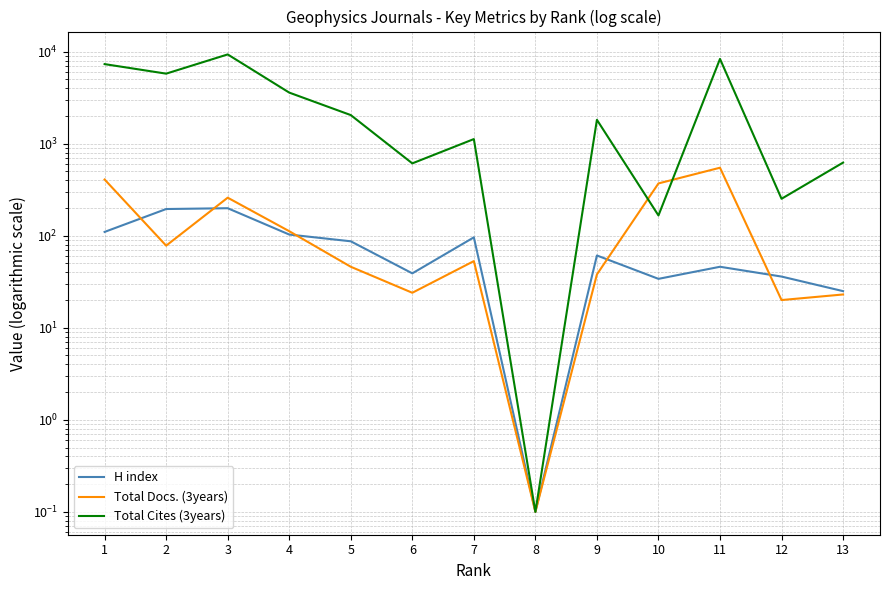

What is the spread (max minus min) of values at 3?

9128.0